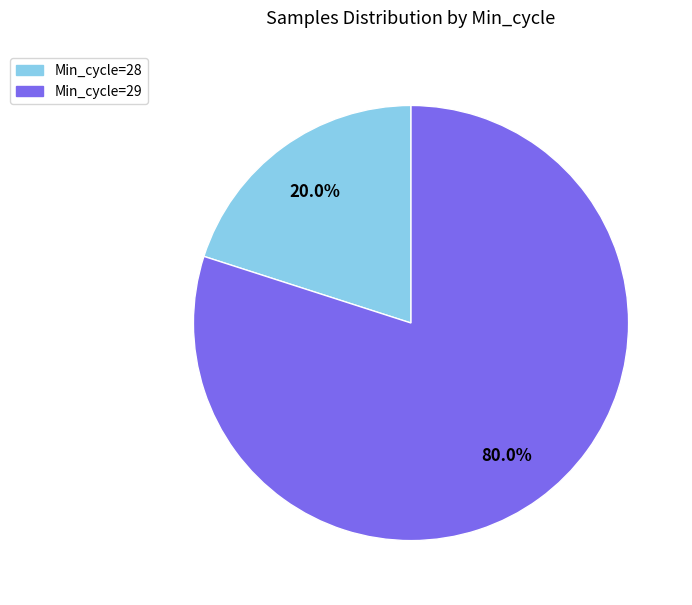

Does any single category account for the majority?

Yes